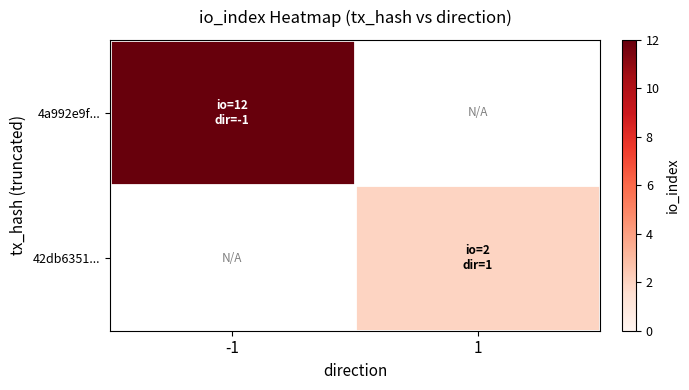

Which category has the highest value across all series?

-1